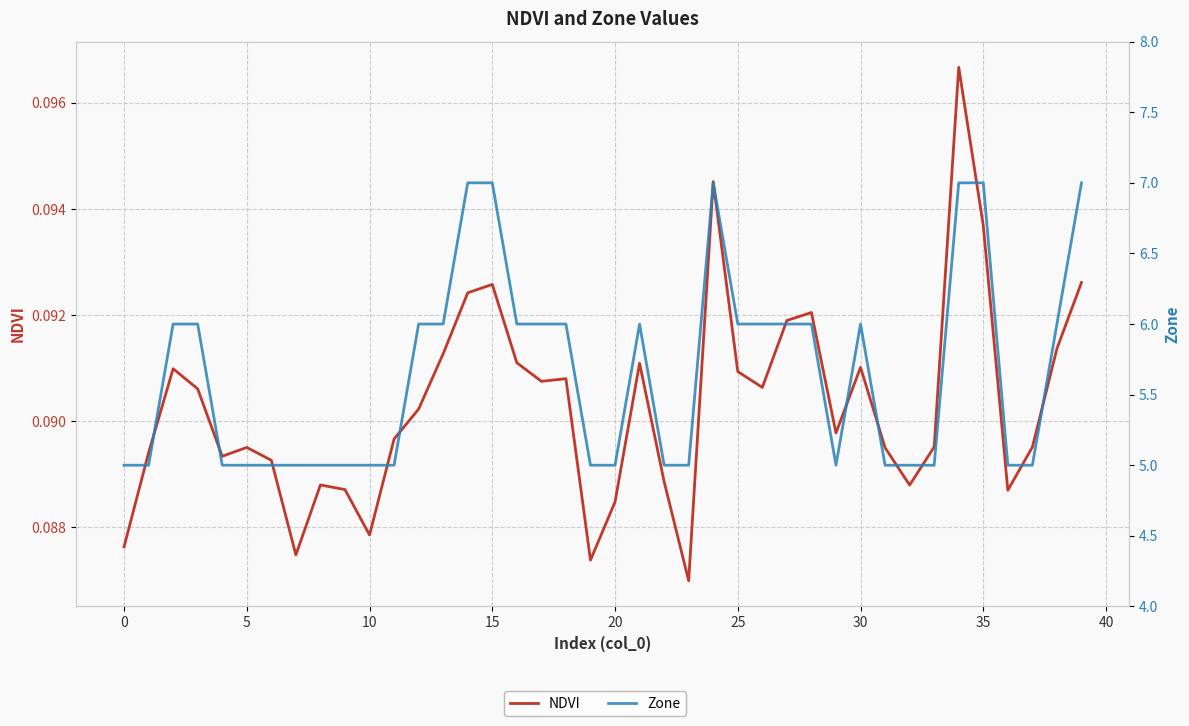

What is the sum of all NDVI values?

3.6